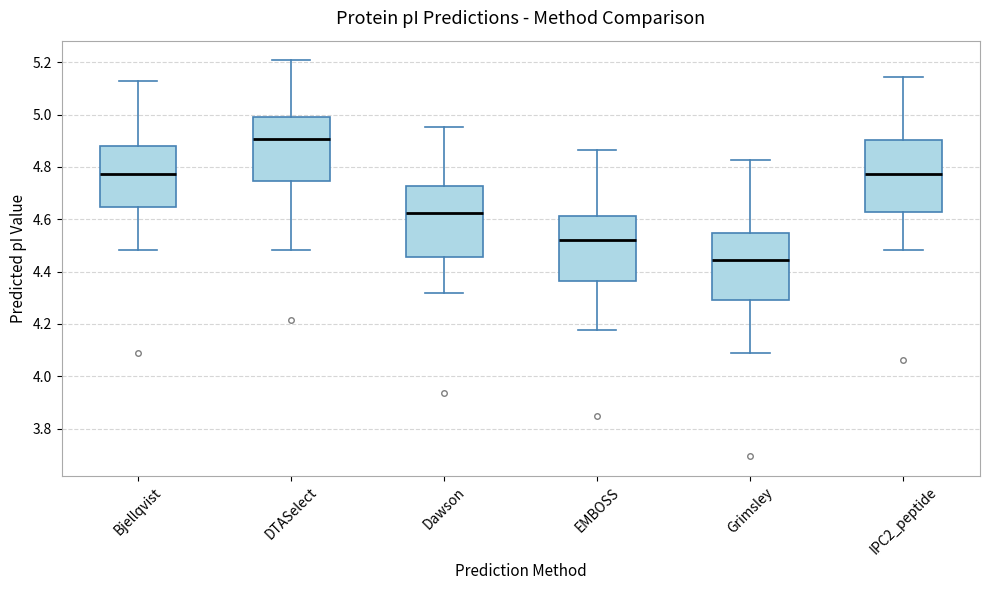

Which box's median line is the highest?

DTASelect